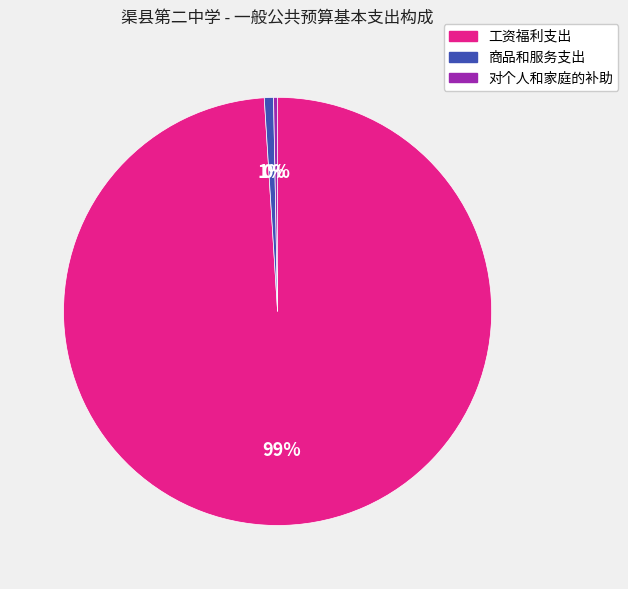

Count the number of slices in the pie.

3